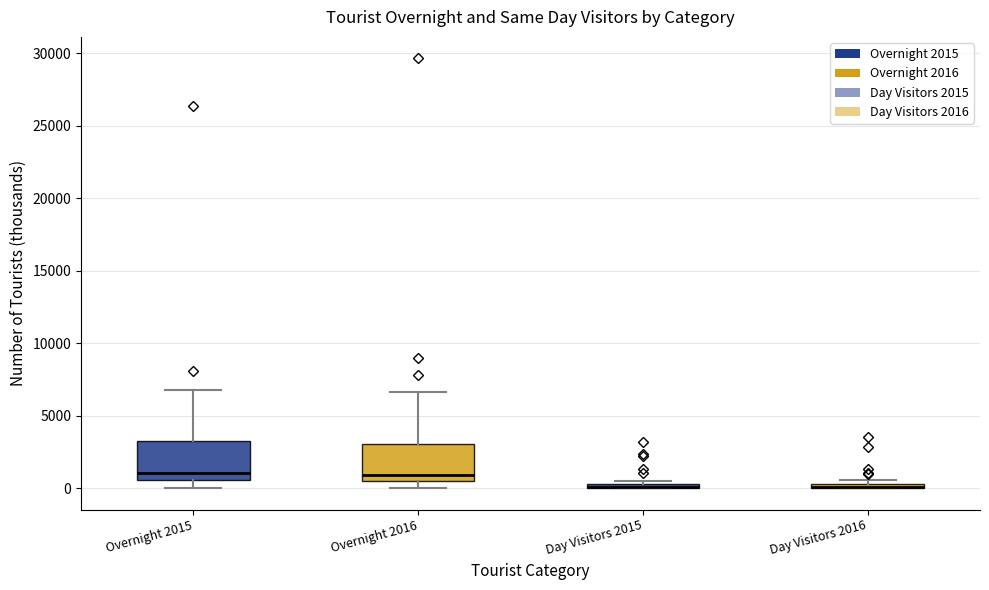

Where is the lower edge of the box for Day Visitors 2015 on the y-axis? The values are not printed on the chart, so give them approximately, as read against the axis.

0